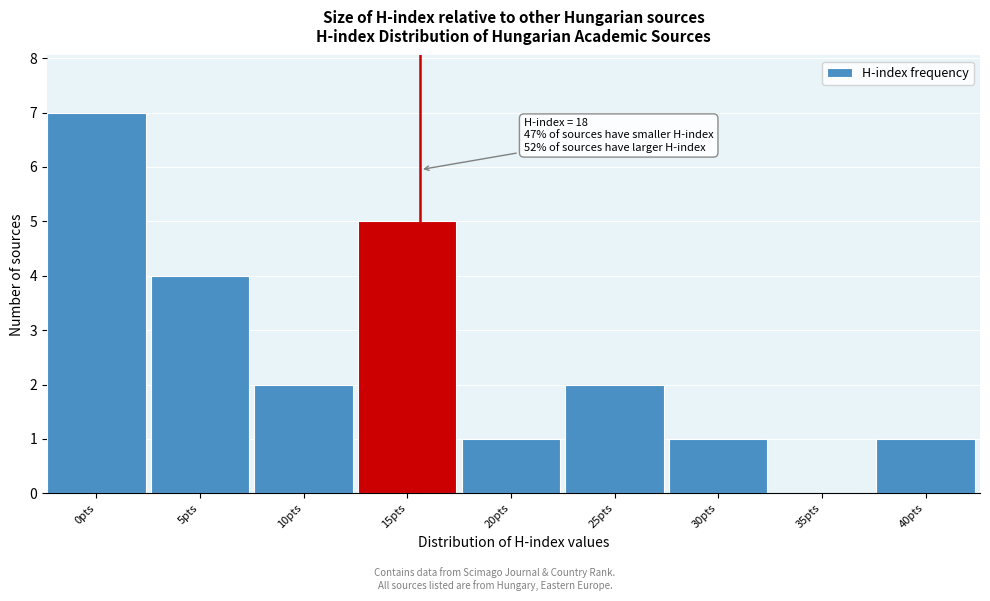

Reading left to right, list all the values displayed in this chart.

0pts=7	5pts=4	10pts=2	15pts=5	20pts=1	25pts=2	30pts=1	35pts=0	40pts=1